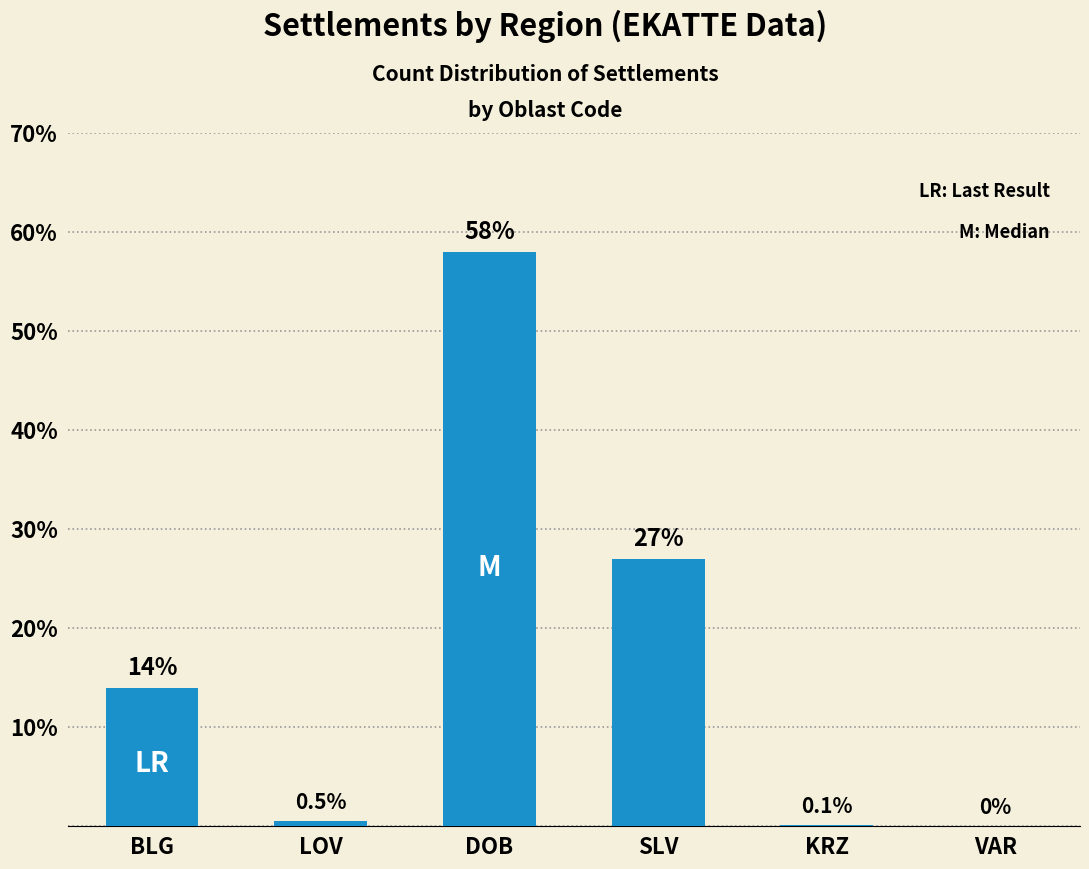

True or false: the data shows 0.0 at VAR.

True